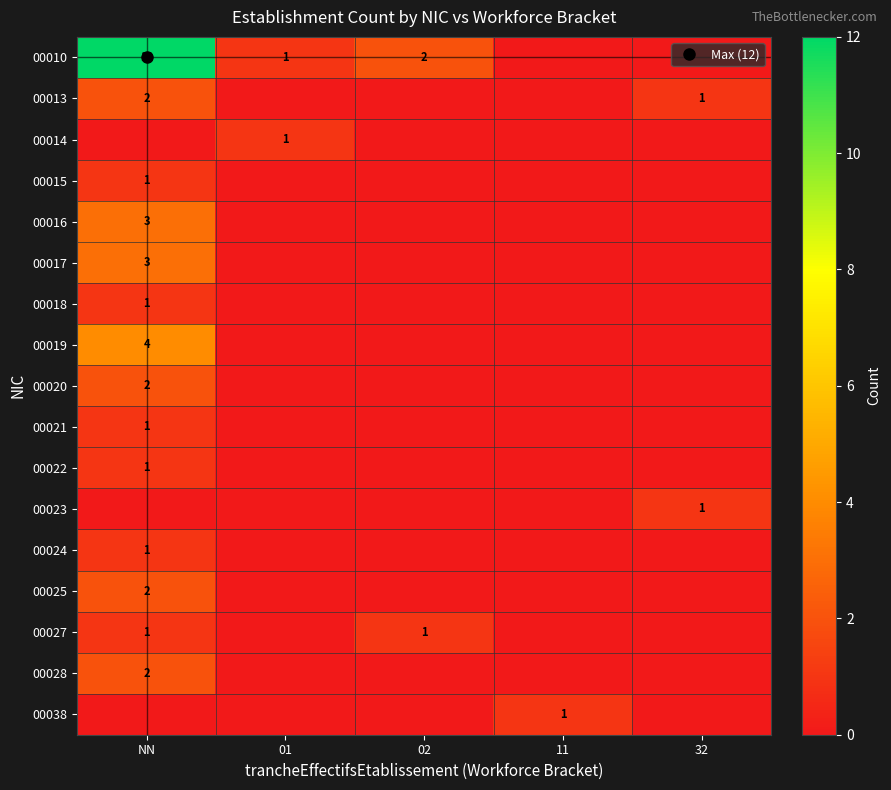

What is the difference between the maximum and minimum values in the 00017 series?

3